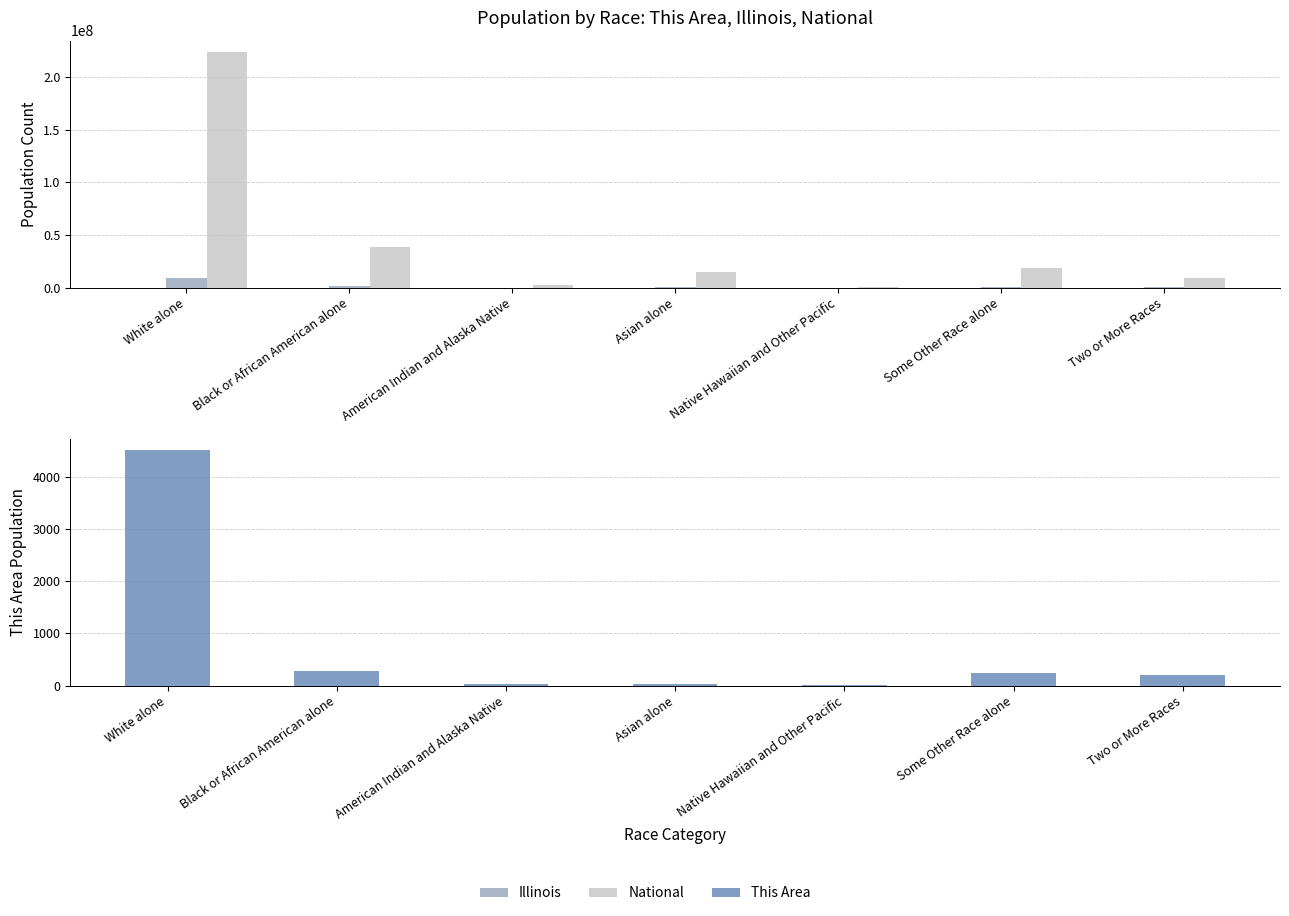

Does the chart contain any negative values?

No